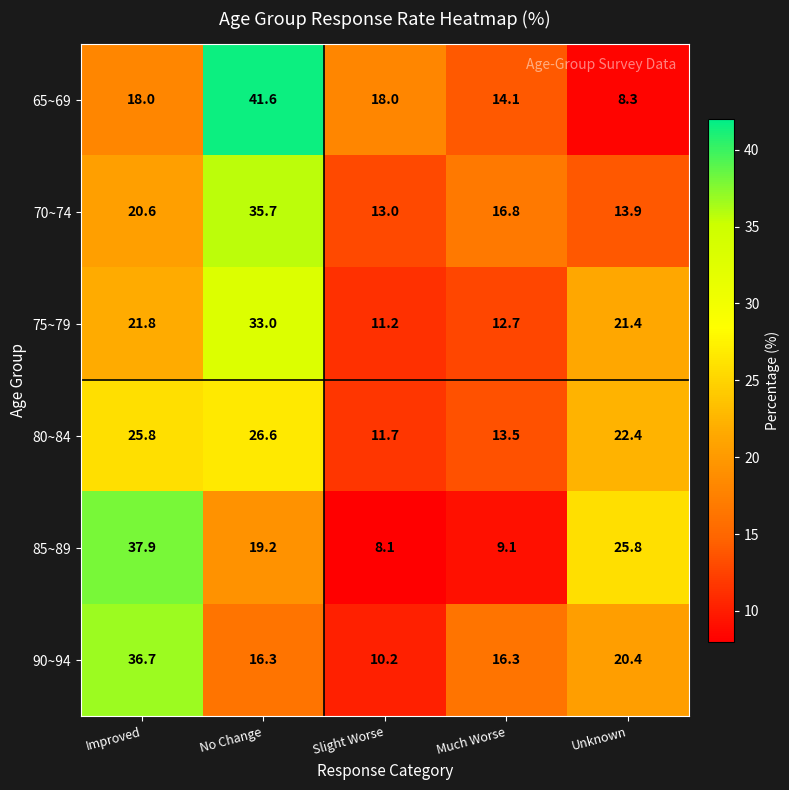

What is the smallest value displayed?

8.1